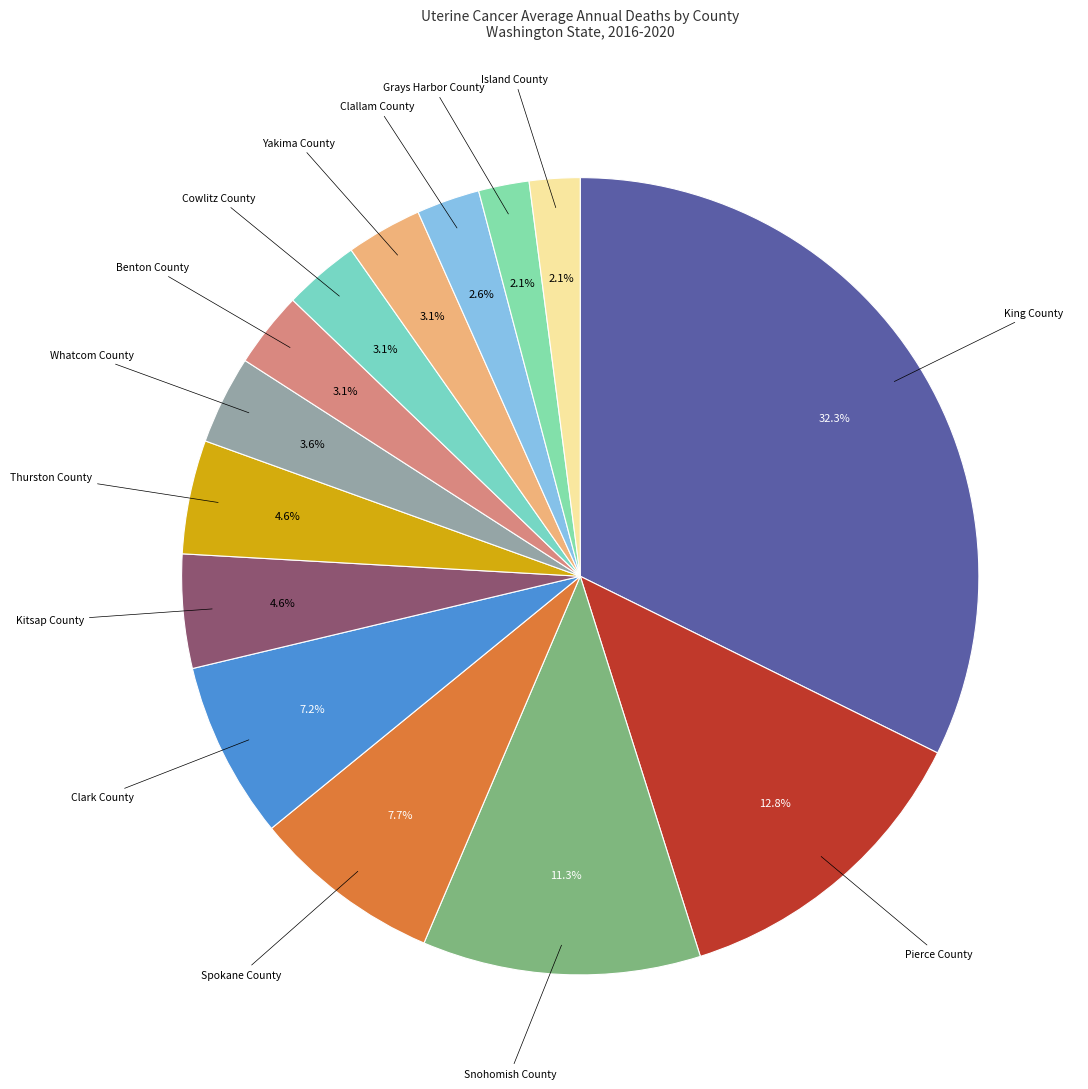

How many segments does this pie chart have?

14